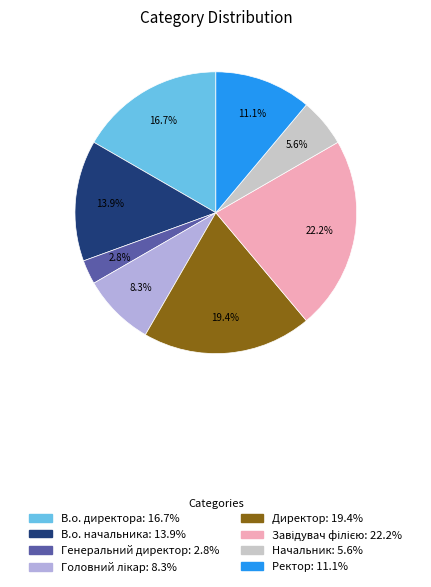

What is the smallest slice in the pie chart?

Генеральний директор